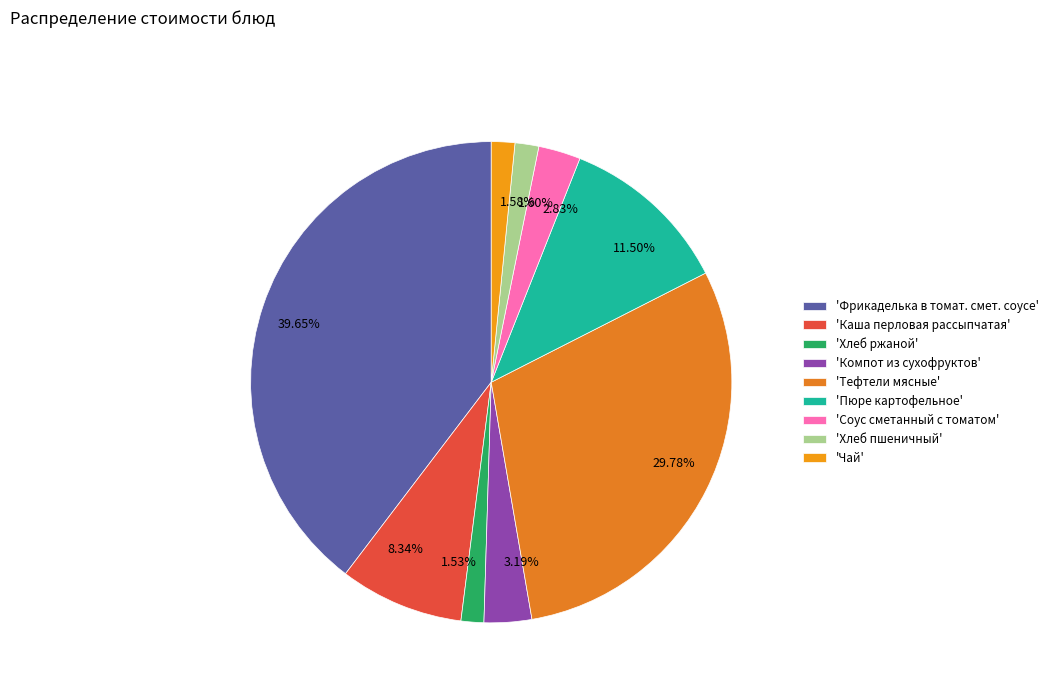

To the nearest percent, what is the average slice percentage?

11%